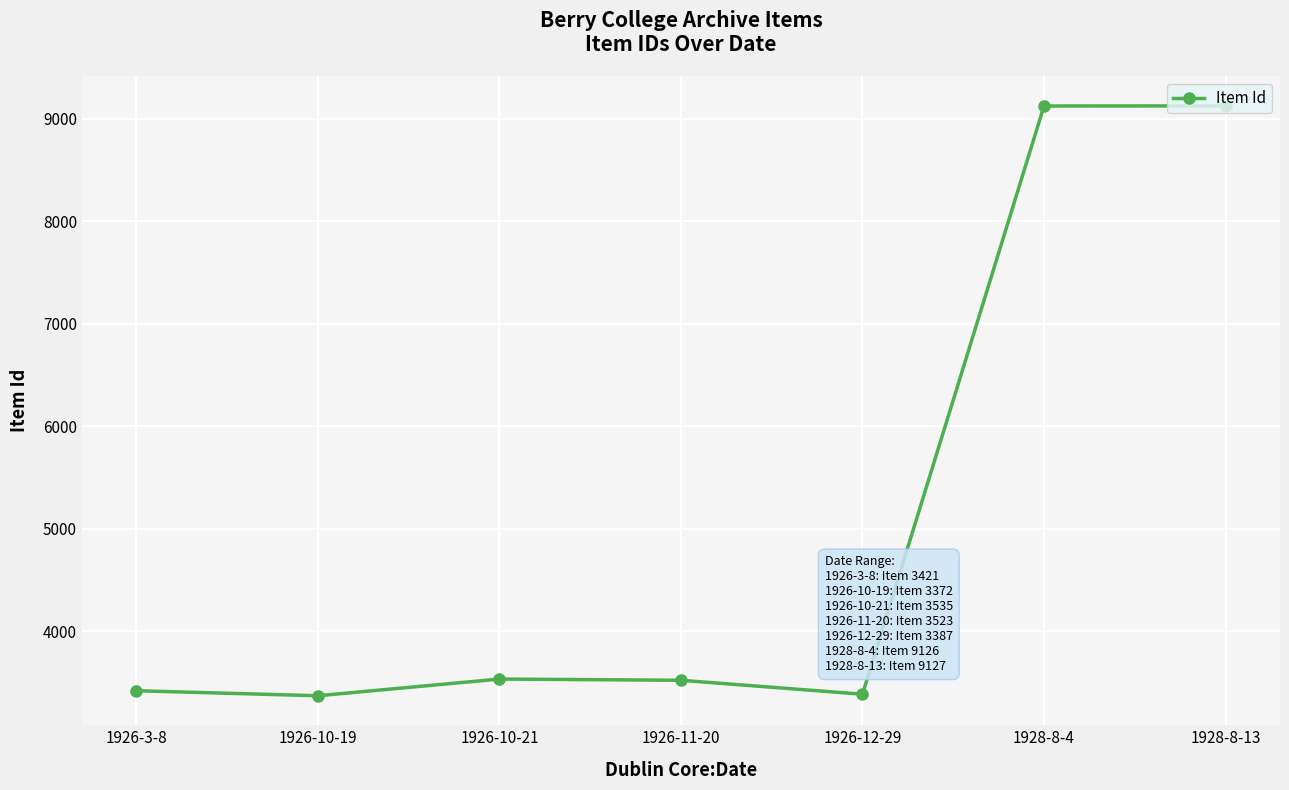

What is the smallest value displayed?

3372